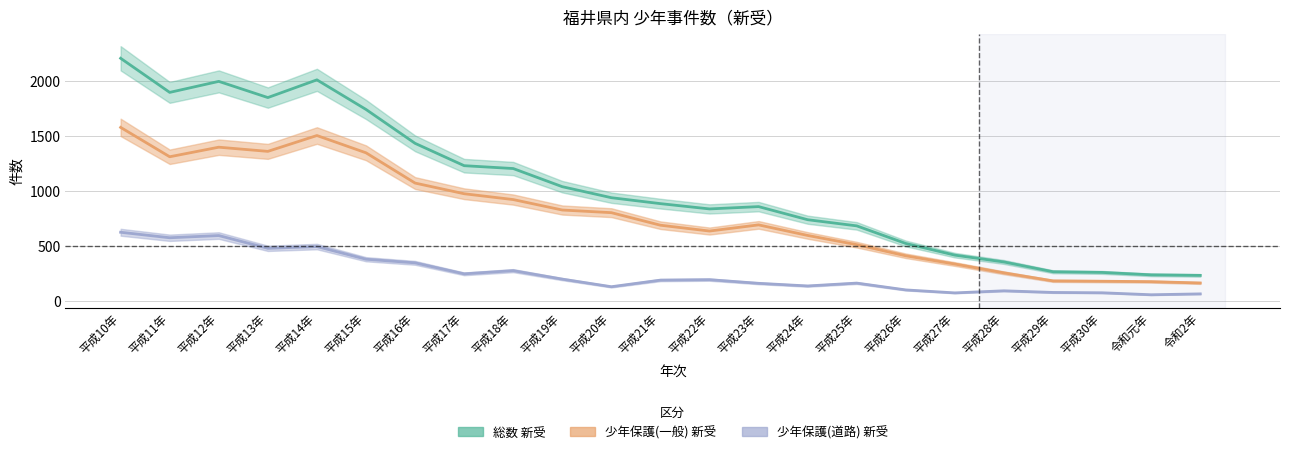

True or false: 少年保護(一般) 新受 and 総数 新受 intersect in this chart.

False